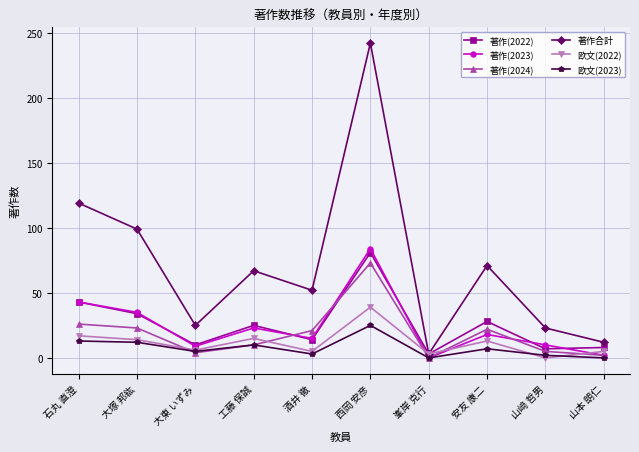

What is the average value of the 著作(2024) series?

19